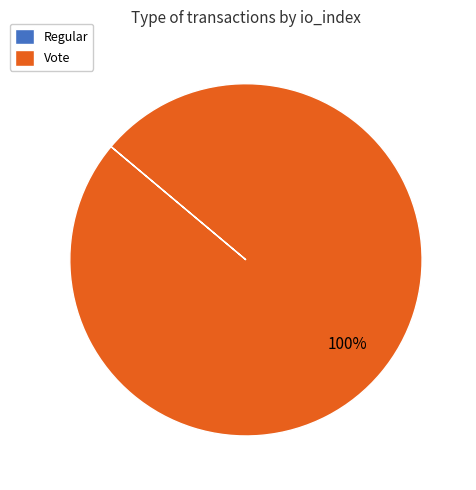

Is it true that Vote is 88% of the pie?

False